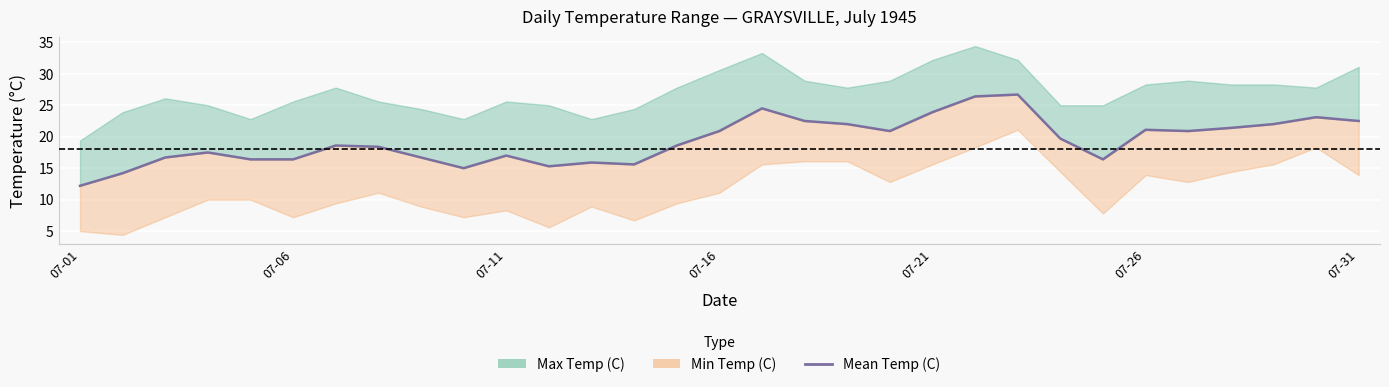

Count the number of categories in the chart.

31